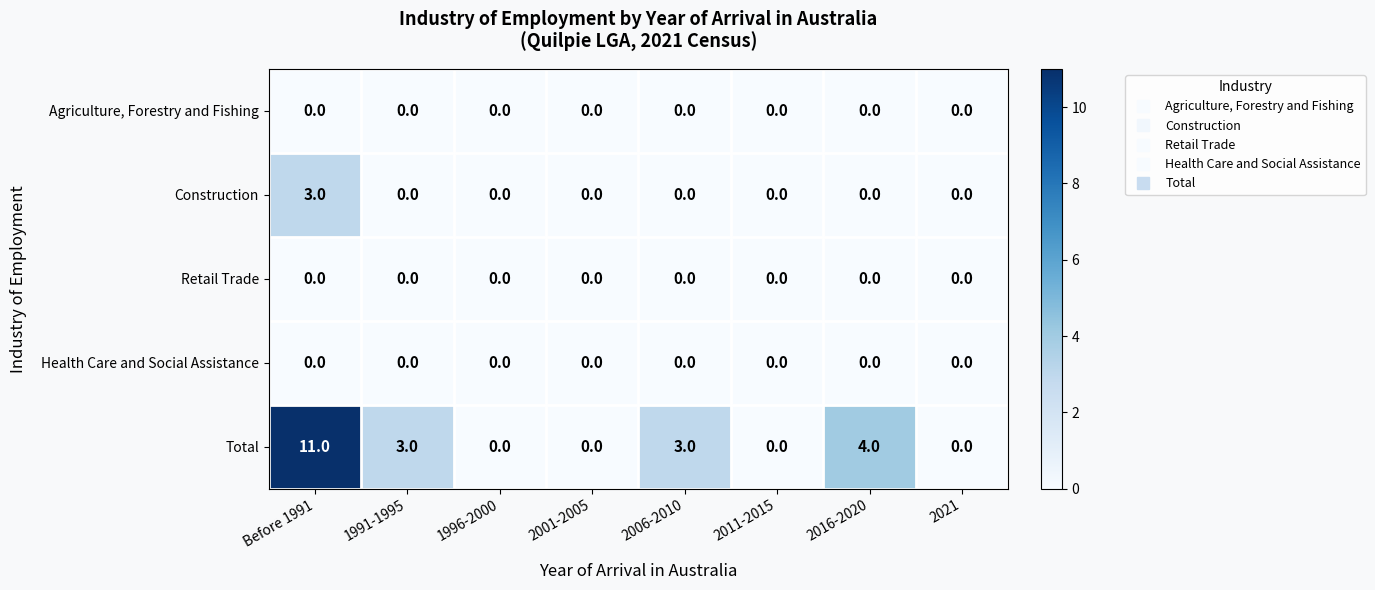

Which category has the highest value across all series?

Before 1991